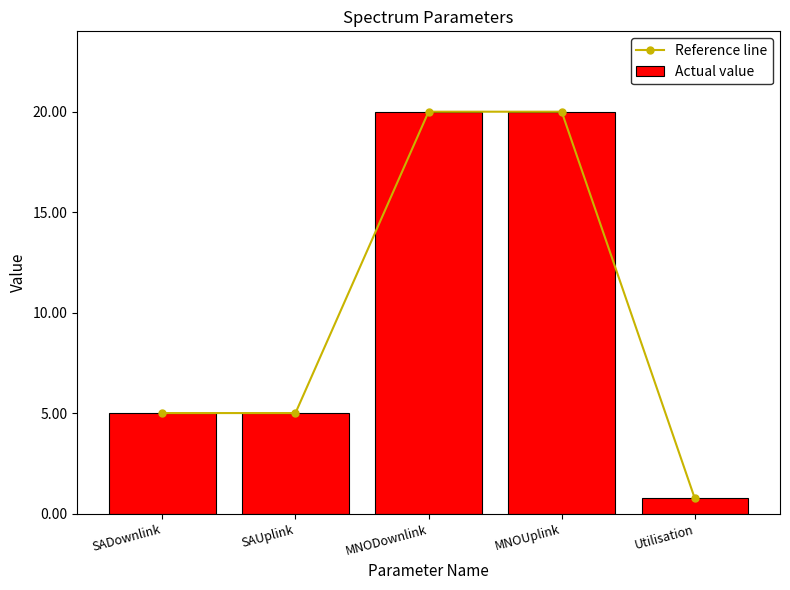

Reading left to right, what are all the values shown in this chart?

Reference line: 5.0	5.0	20.0	20.0	0.8
Actual value: 5.0	5.0	20.0	20.0	0.8